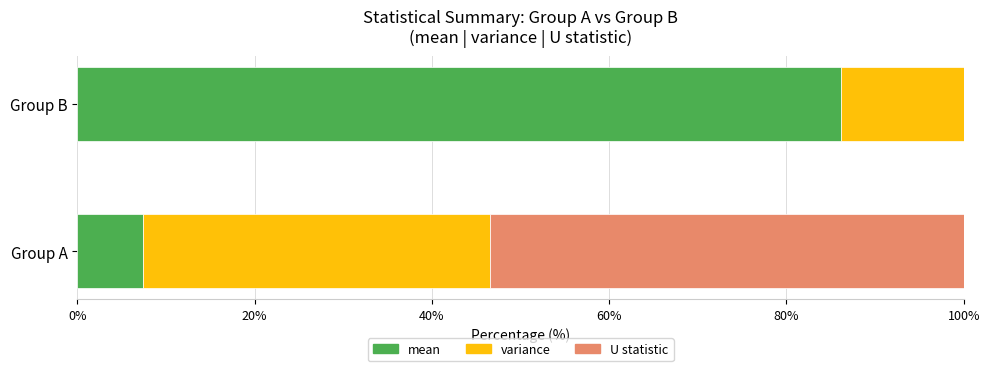

What is the total value across all series at Group B?

100.0